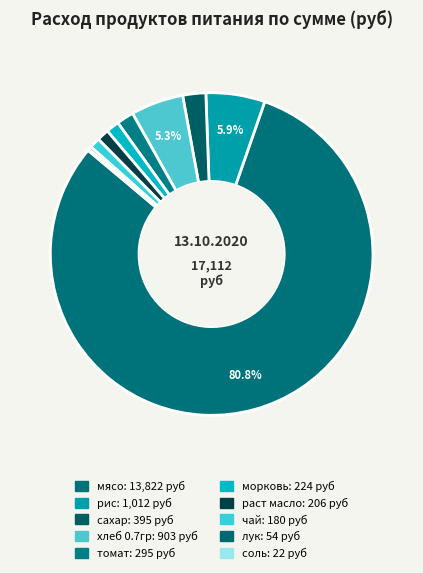

Combined, what portion of the pie is томат and рис?

7.6%